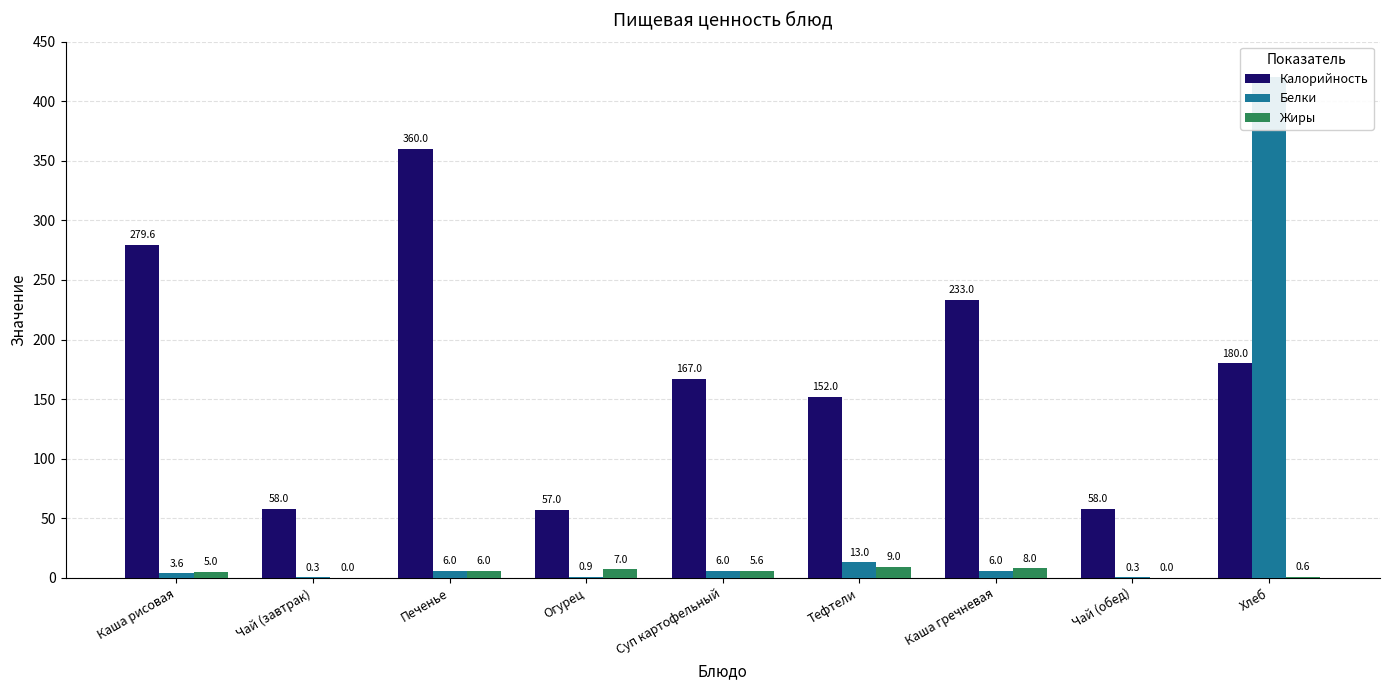

What is the difference between the second highest and second lowest values in the Белки series?

12.7